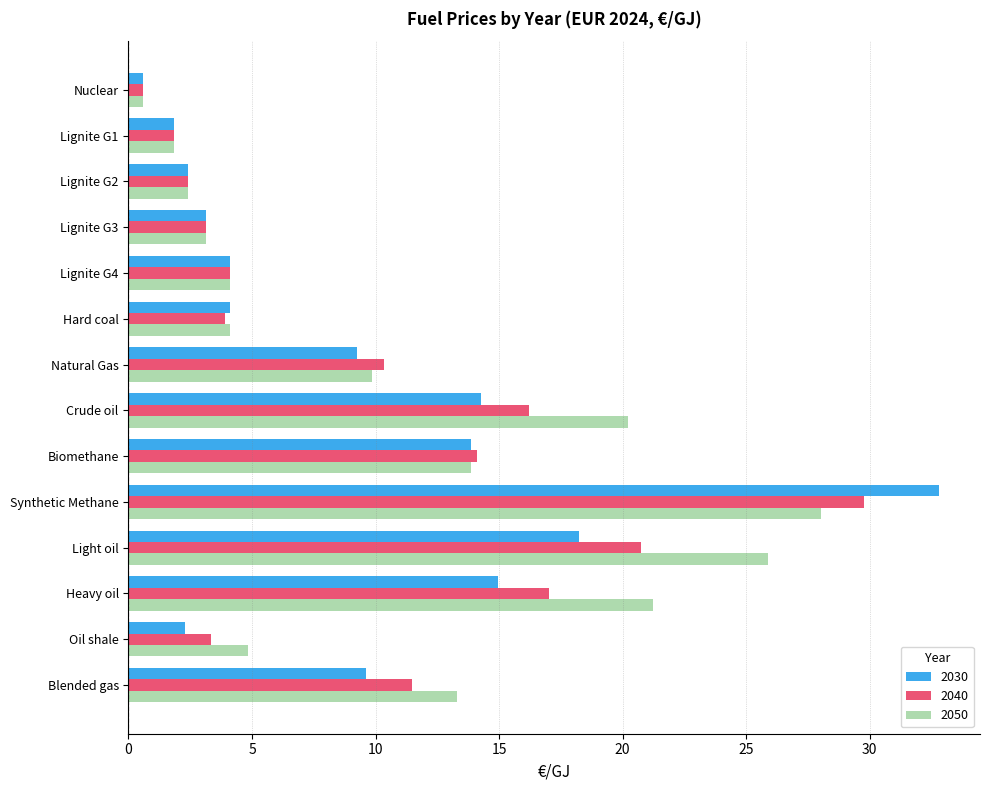

Rank the series by their maximum value, from lowest to highest.

2050, 2040, 2030